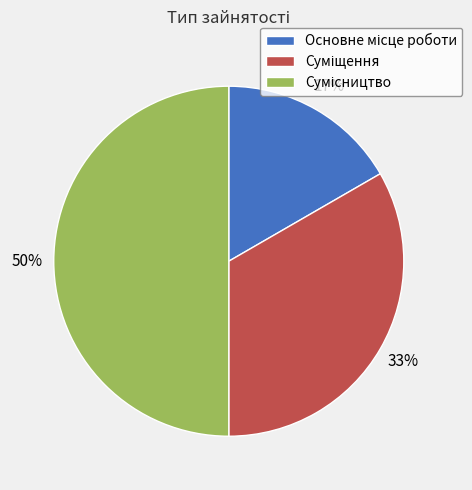

How many slices are in this pie chart?

3